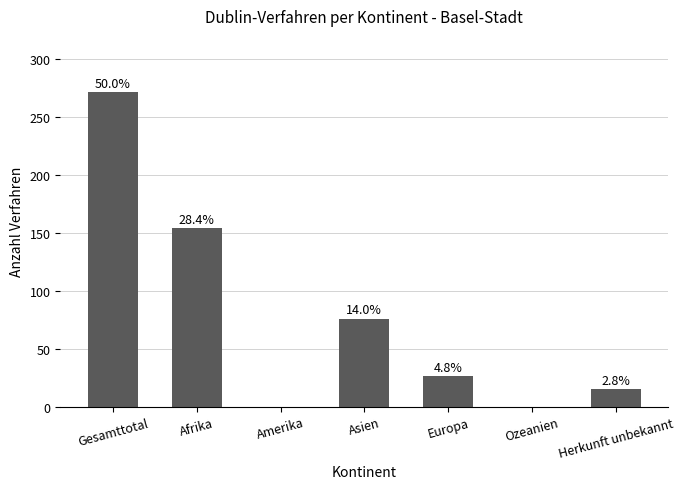

At which label is the value closest to 135?

Afrika